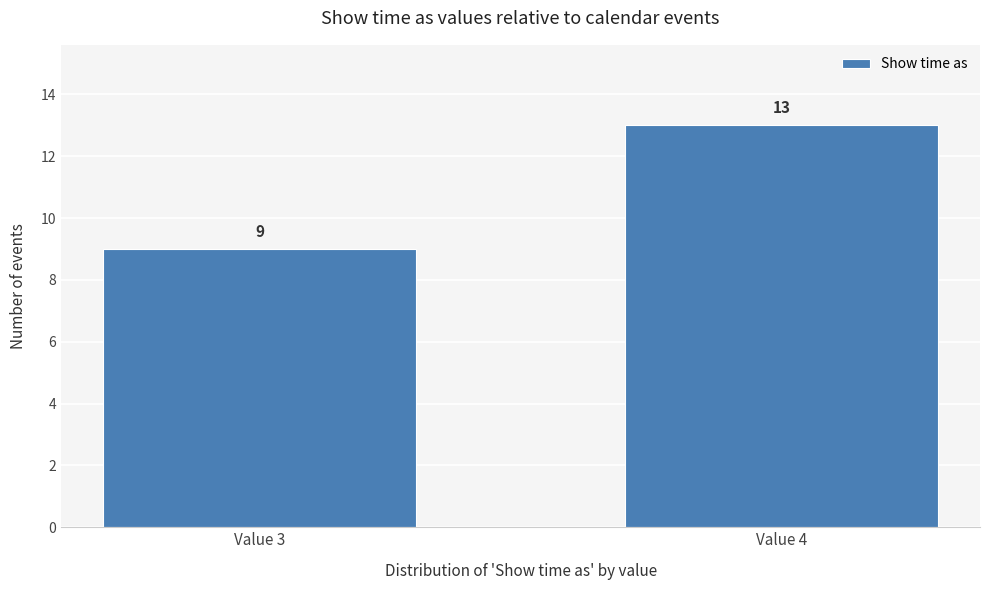

Reading left to right, extract all data points from this chart.

Value 3=9	Value 4=13